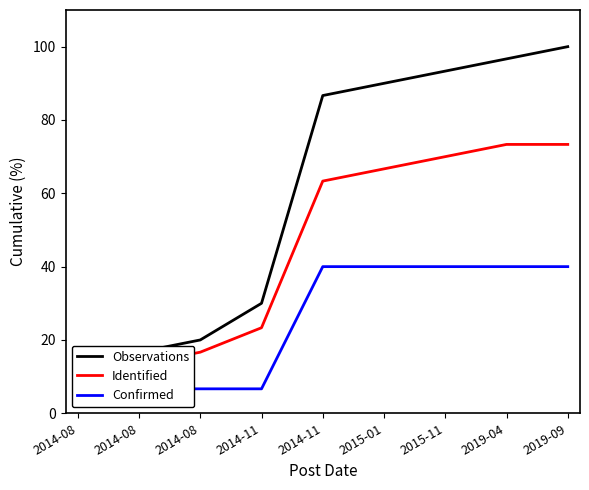

Does the chart display data point markers on the line(s)?

No